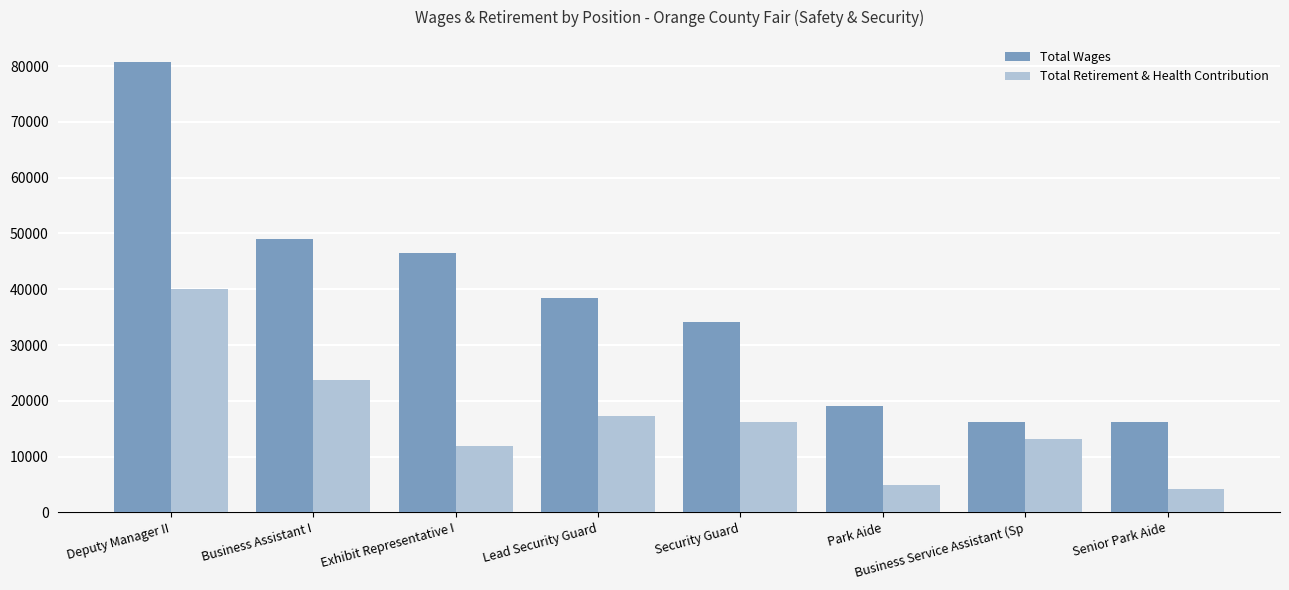

True or false: Total Retirement & Health Contribution has a value of 11319 at Business Assistant I.

False